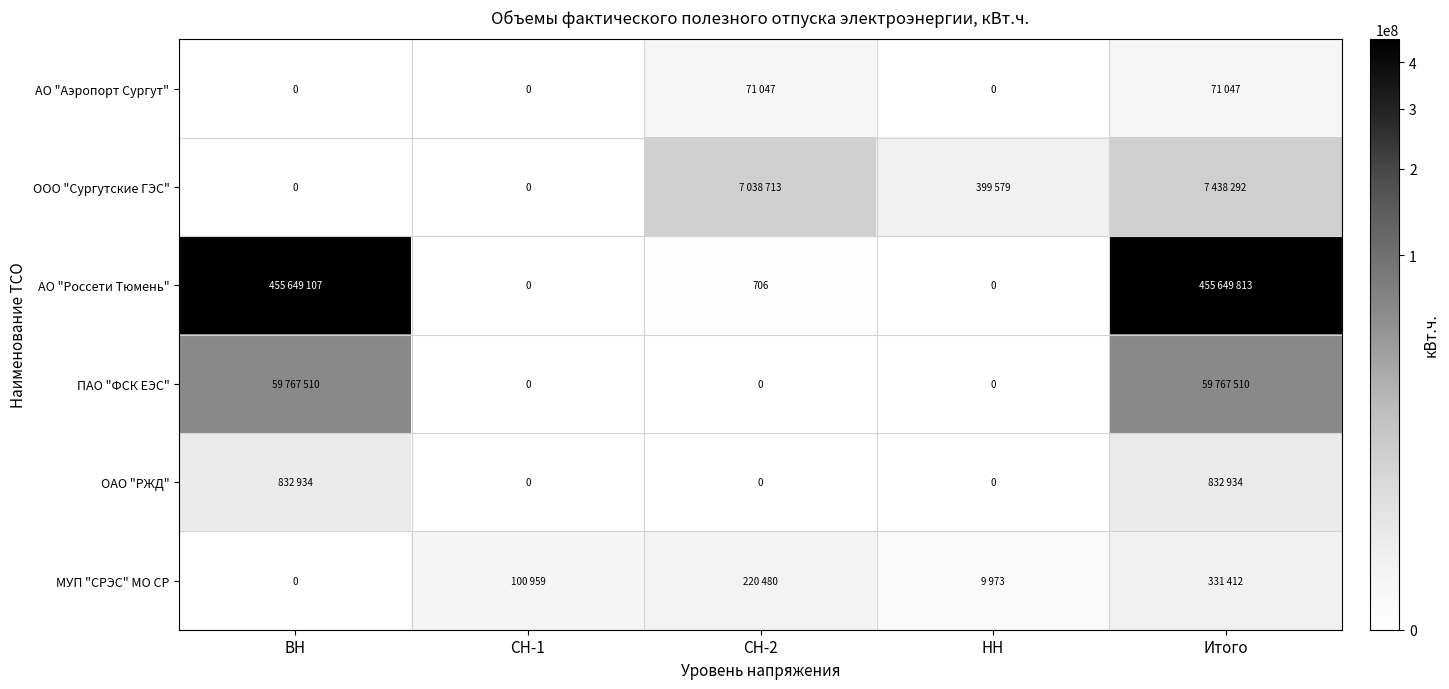

What is the sum of the МУП "СРЭС" МО СР values at СН-1 and СН-2?

321439